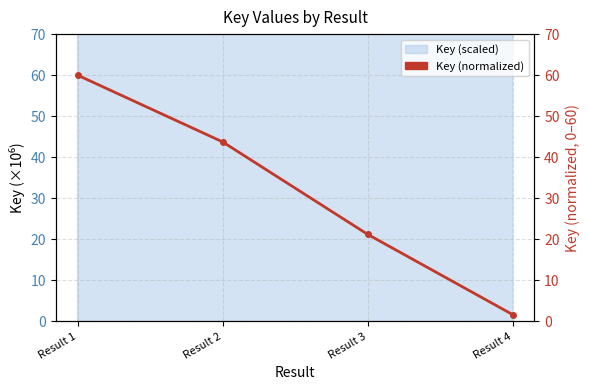

Reading right to left, extract all data points from this chart.

1.6	21.2	43.7	60.0